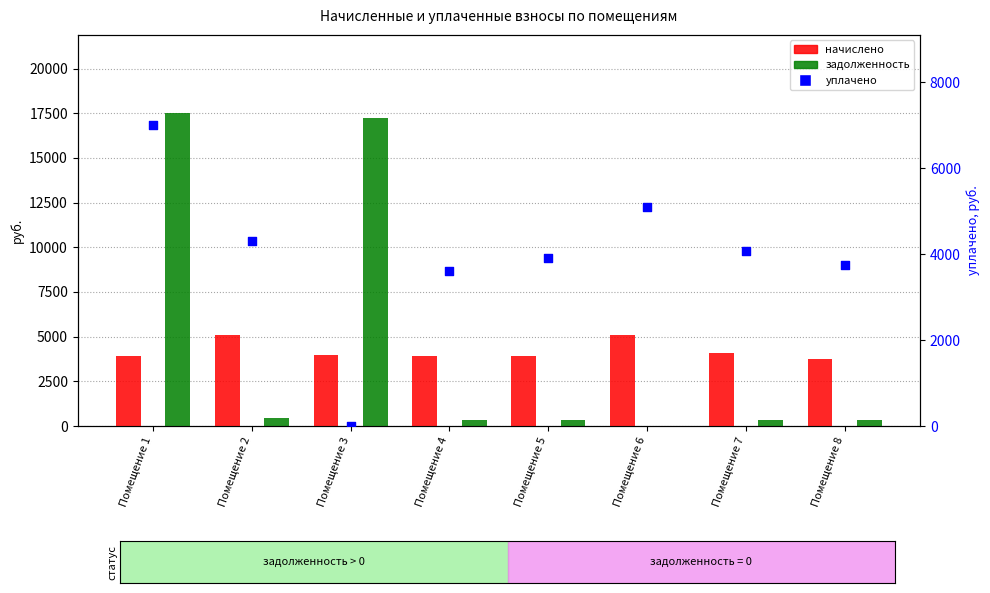

What are all the series names shown in the legend?

начислено, задолженность, уплачено